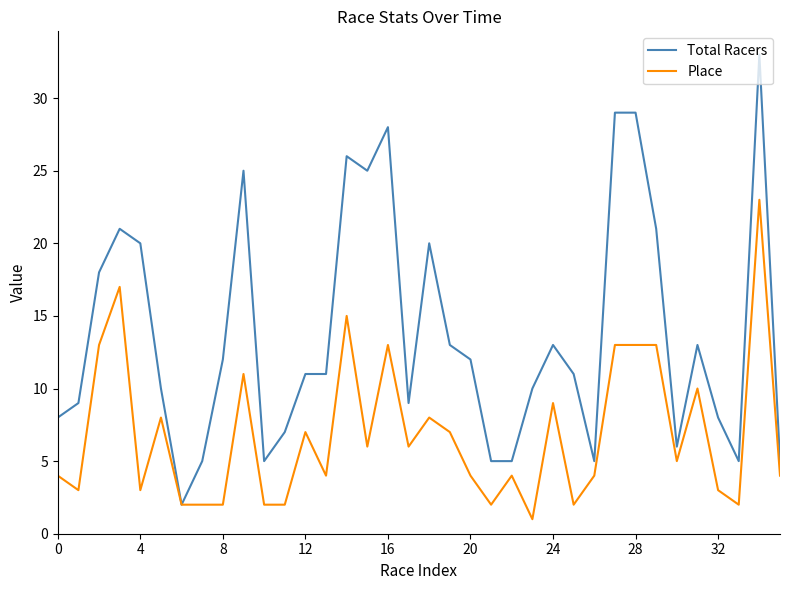

Which series has the largest total across all categories?

Total Racers